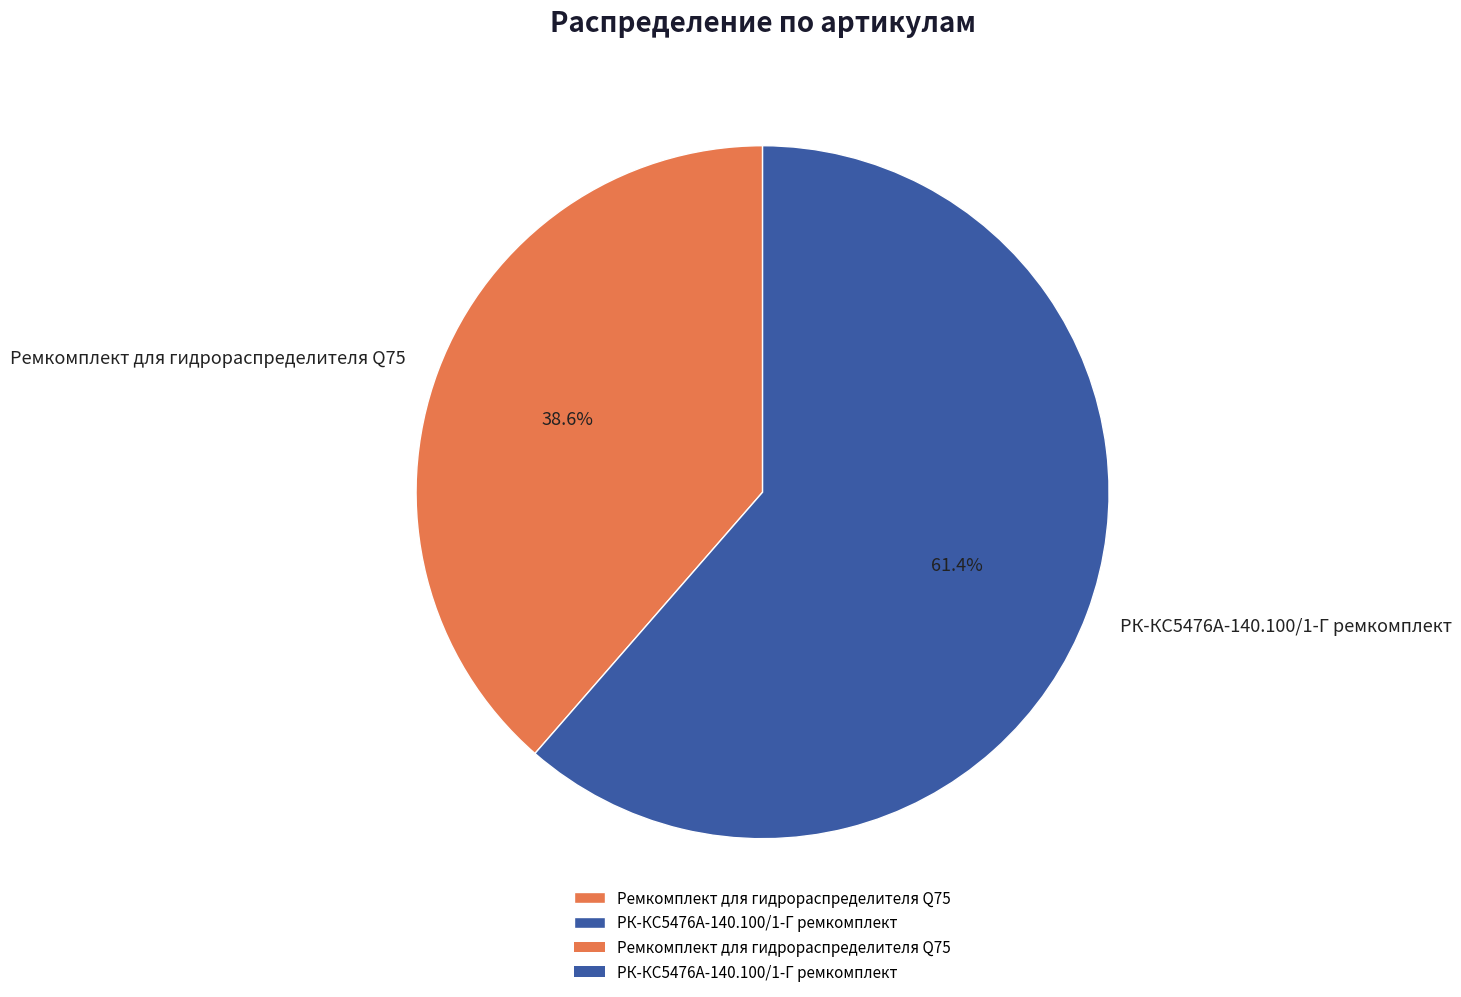

What percentage is the РК-КС5476А-140.100/1-Г ремкомплект slice, to the nearest percent?

61%